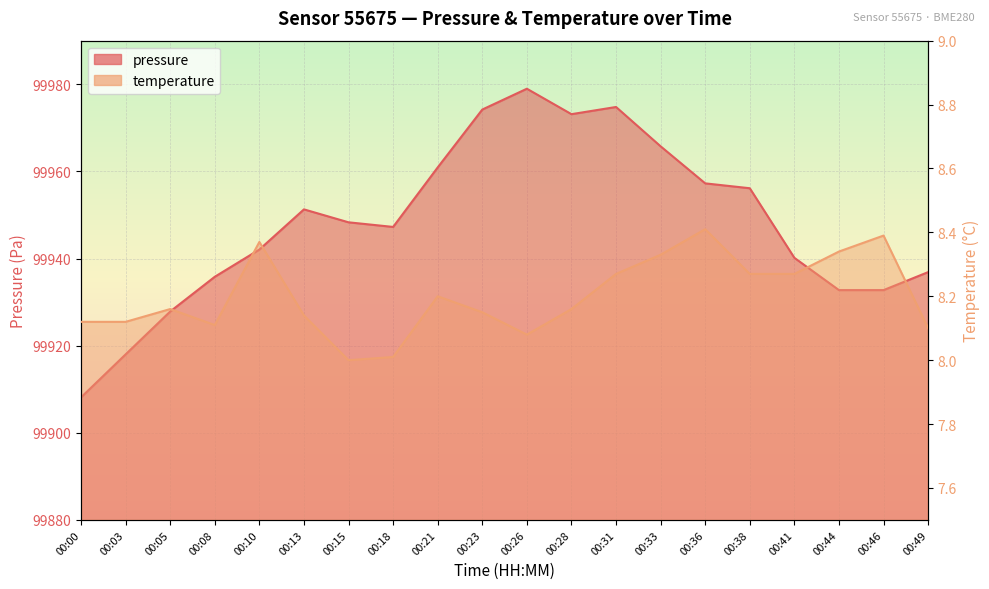

What is the sum of the pressure values at 00:49 and 00:28?

199910.0